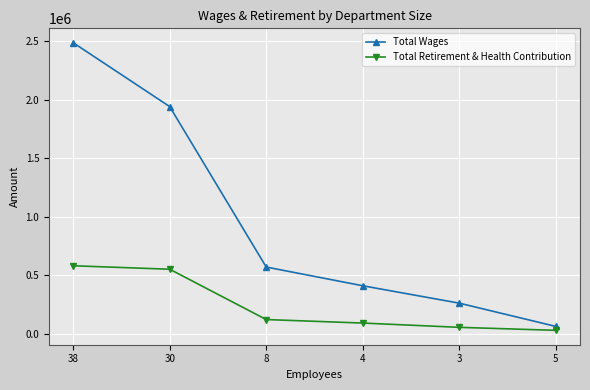

True or false: Total Retirement & Health Contribution and Total Wages cross at least once.

False